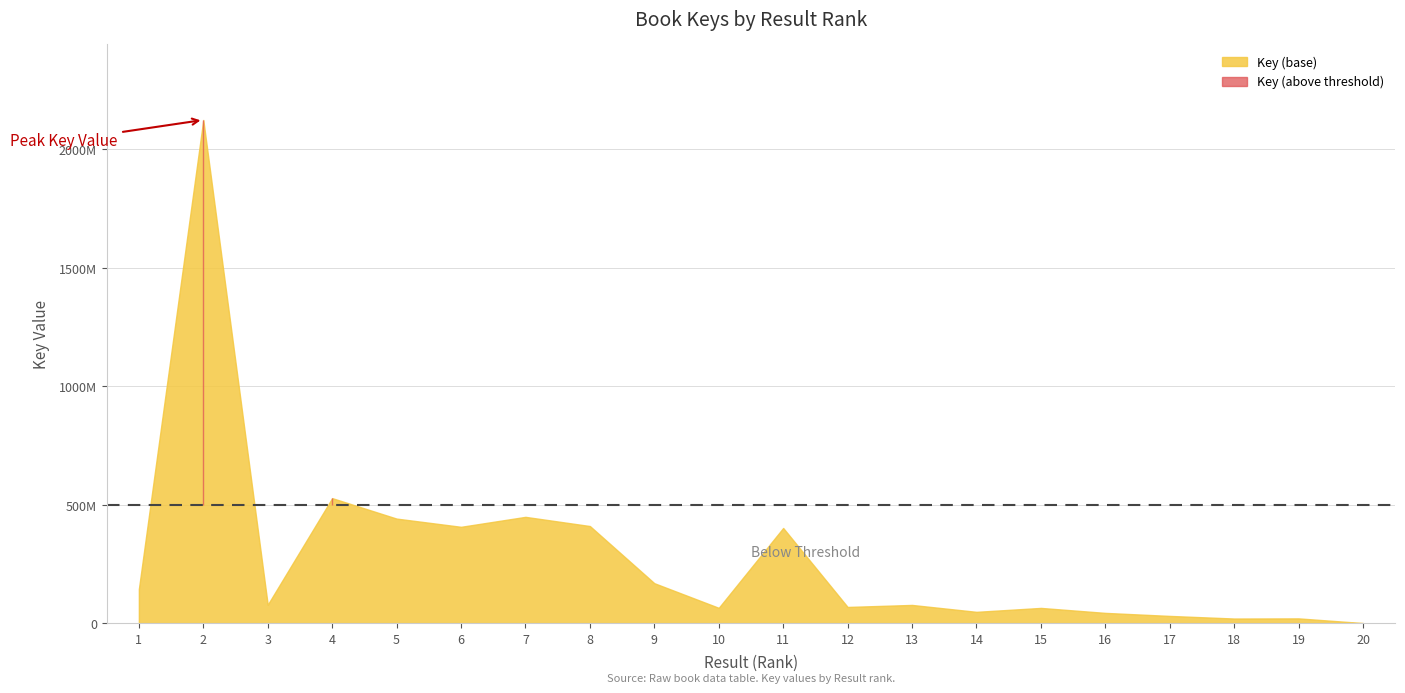

Between 9 and 17, which is larger?

9